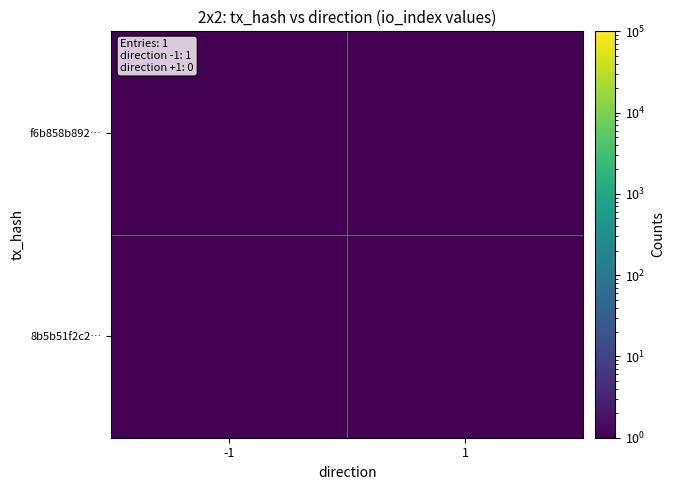

Rank the series at 1 from lowest to highest value.

f6b858b892…, 8b5b51f2c2…